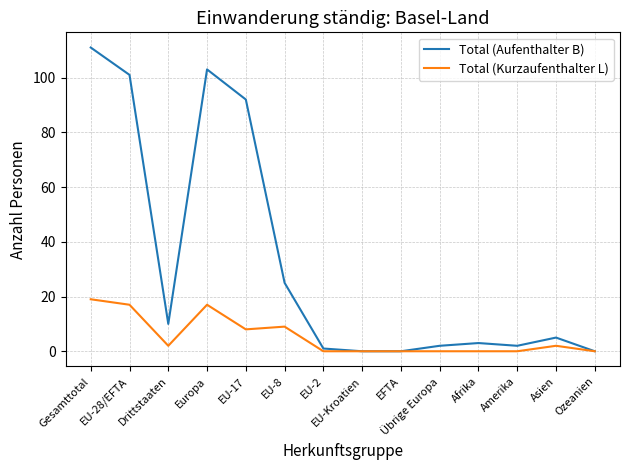

True or false: Total (Aufenthalter B) has a value of 10 at Drittstaaten.

True